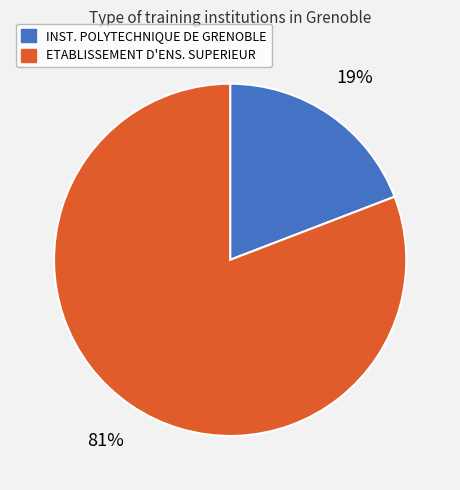

How many slices are in this pie chart?

2